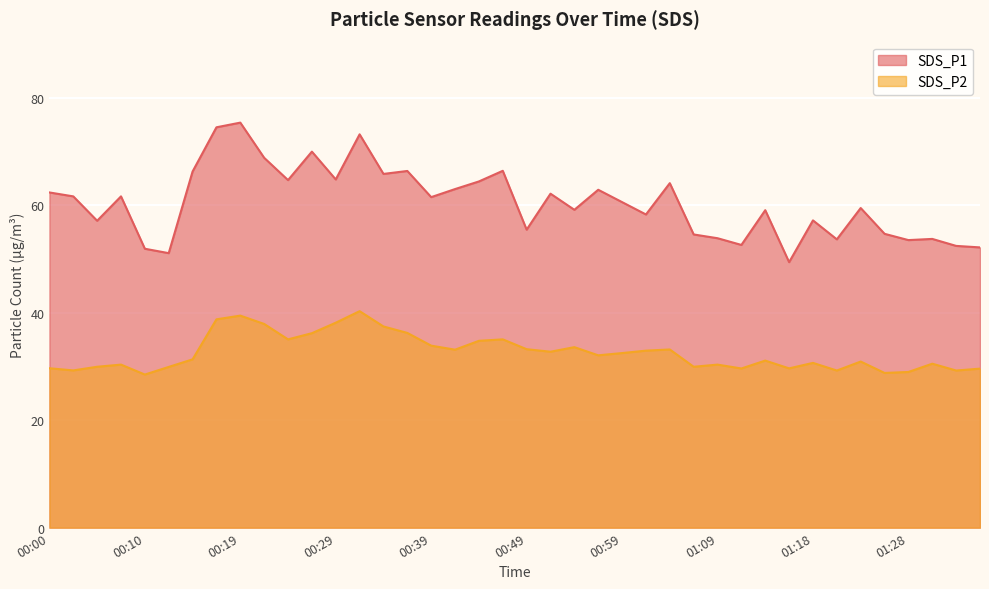

The SDS_P1 series shows 28.4 at 01:13. True or false?

False